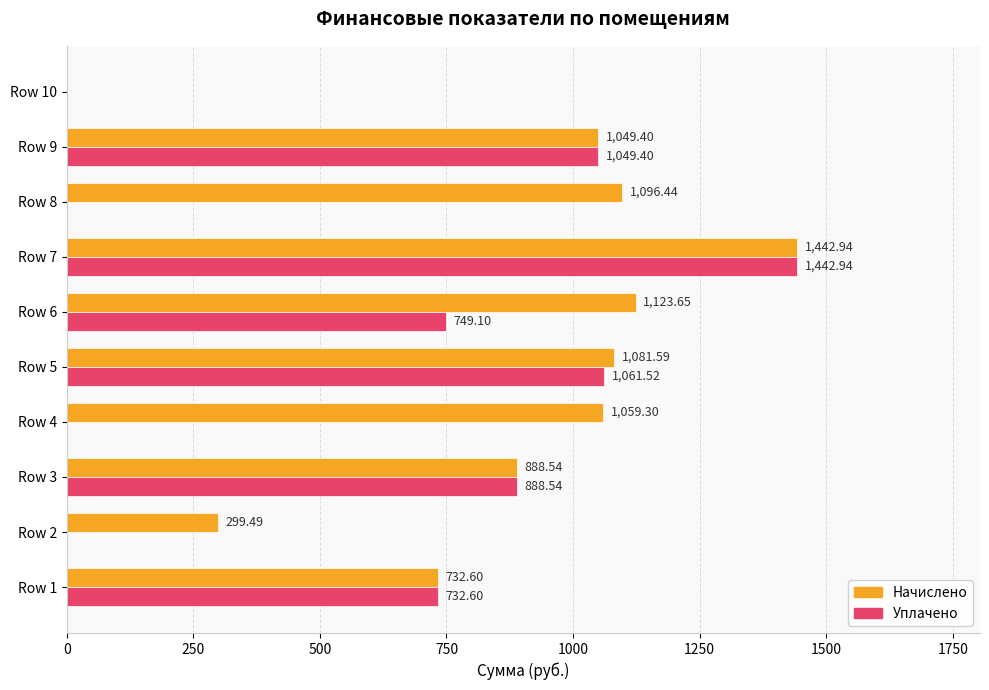

What is the average value of the Уплачено series?

592.4